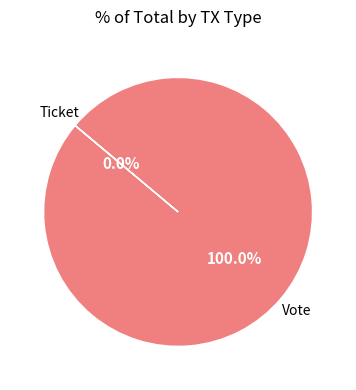

Do Ticket and Vote together represent more than half of the pie?

Yes